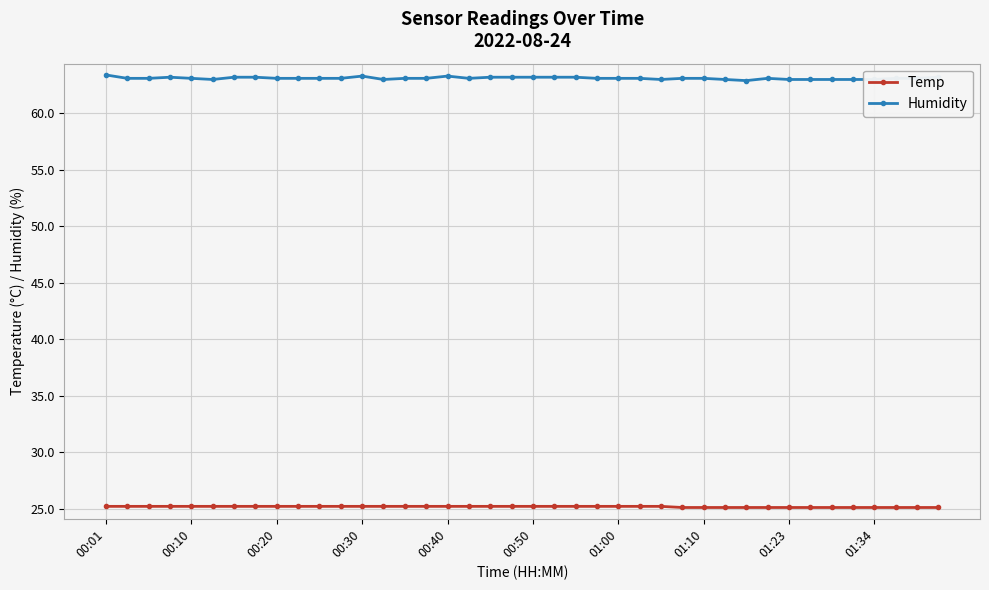

What is the difference between the maximum and second lowest values in the Humidity series?

0.4